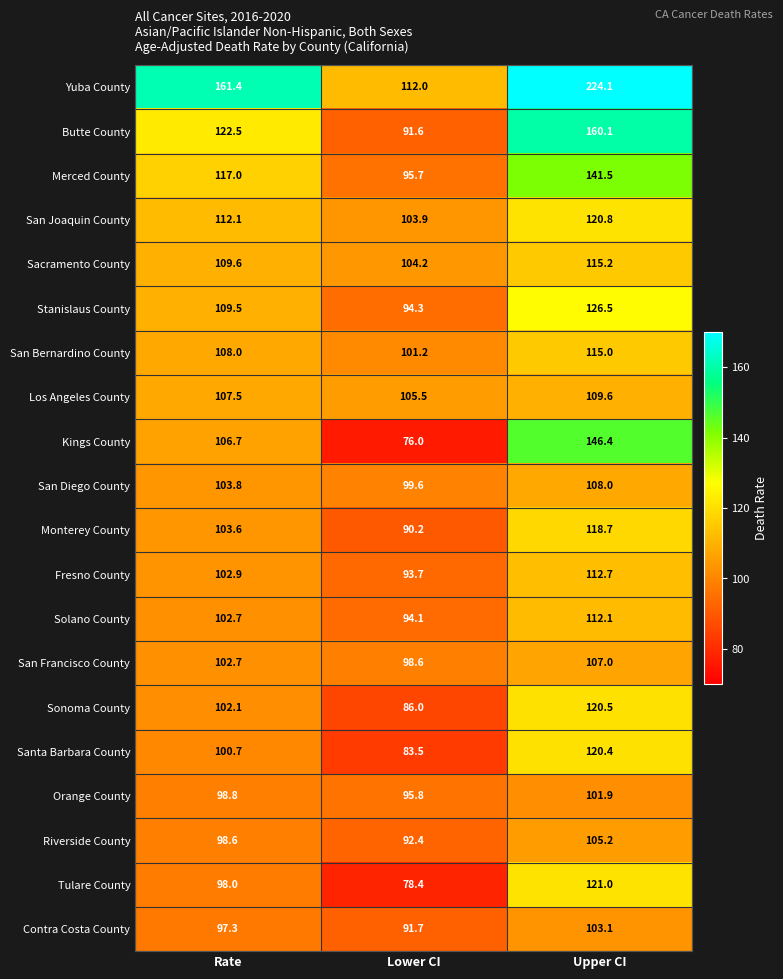

List the labels in order of Santa Barbara County value, largest first.

Upper CI, Rate, Lower CI